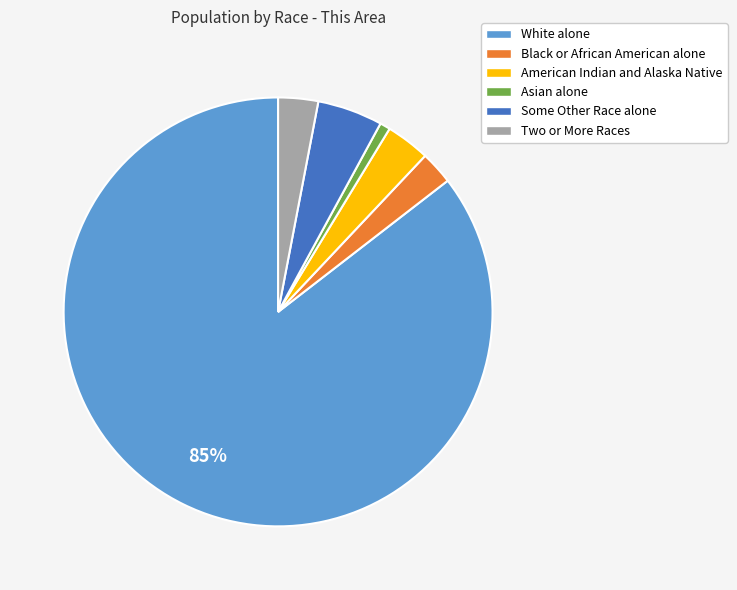

What percentage is the Black or African American alone slice, to the nearest percent?

2%